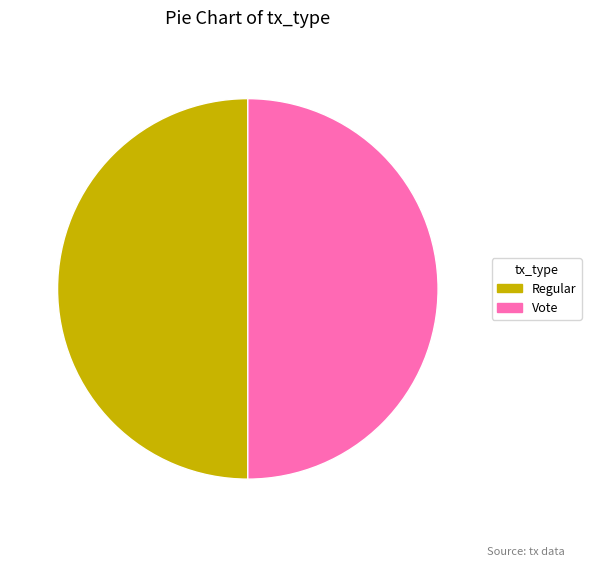

What is the ratio of the value at Vote to the value at Regular?

1.0